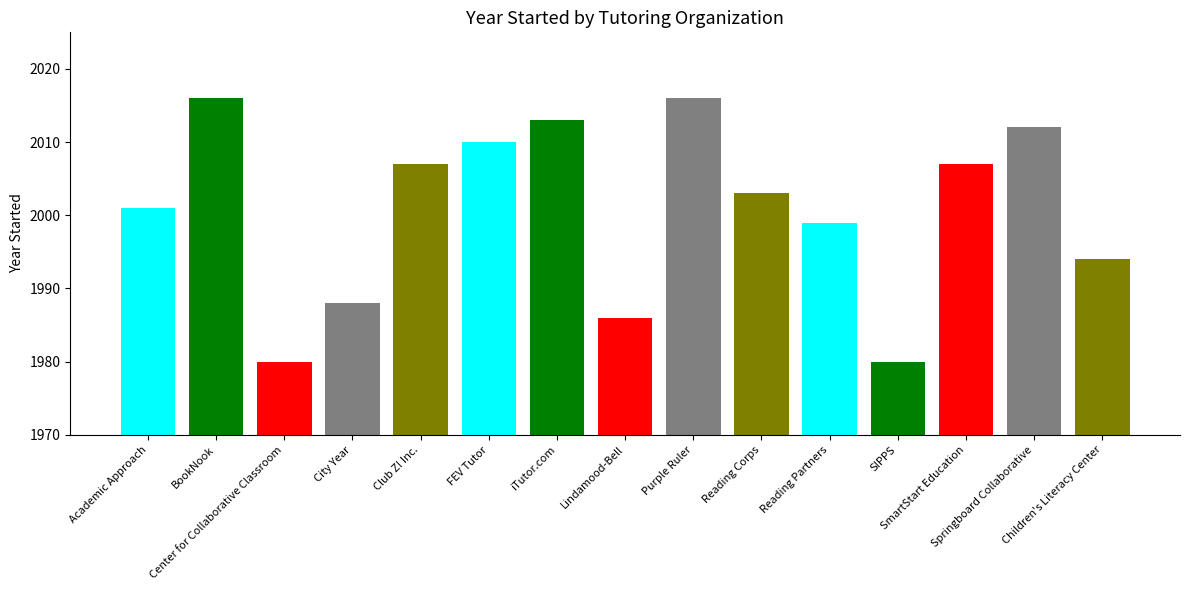

What is the smallest value displayed?

1980